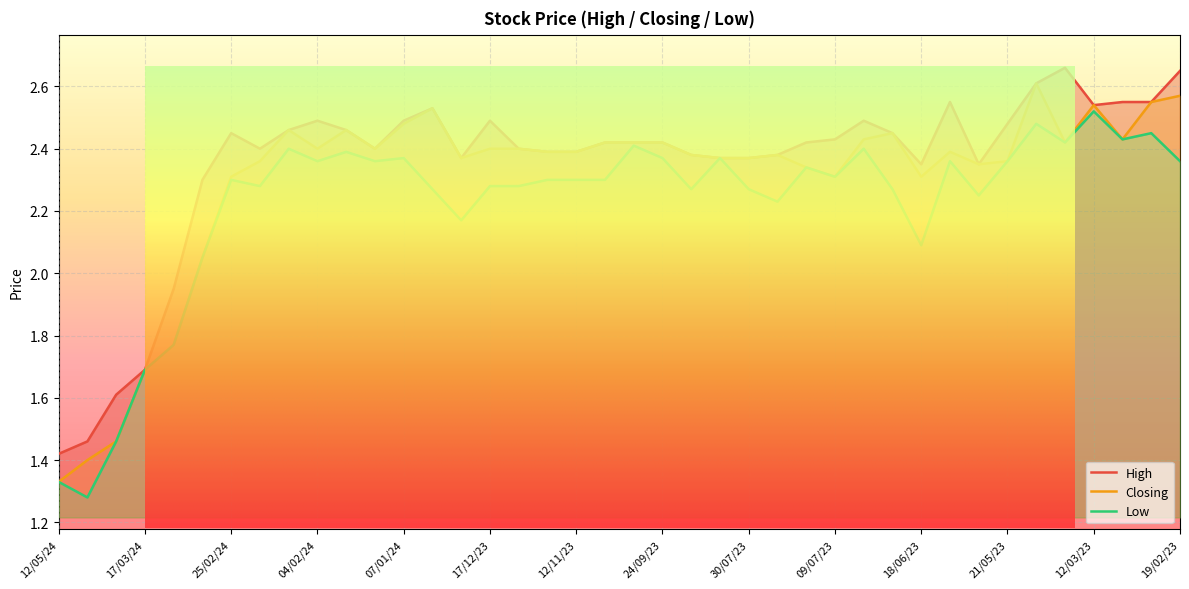

Where is the first local minimum for Closing?

04/02/24